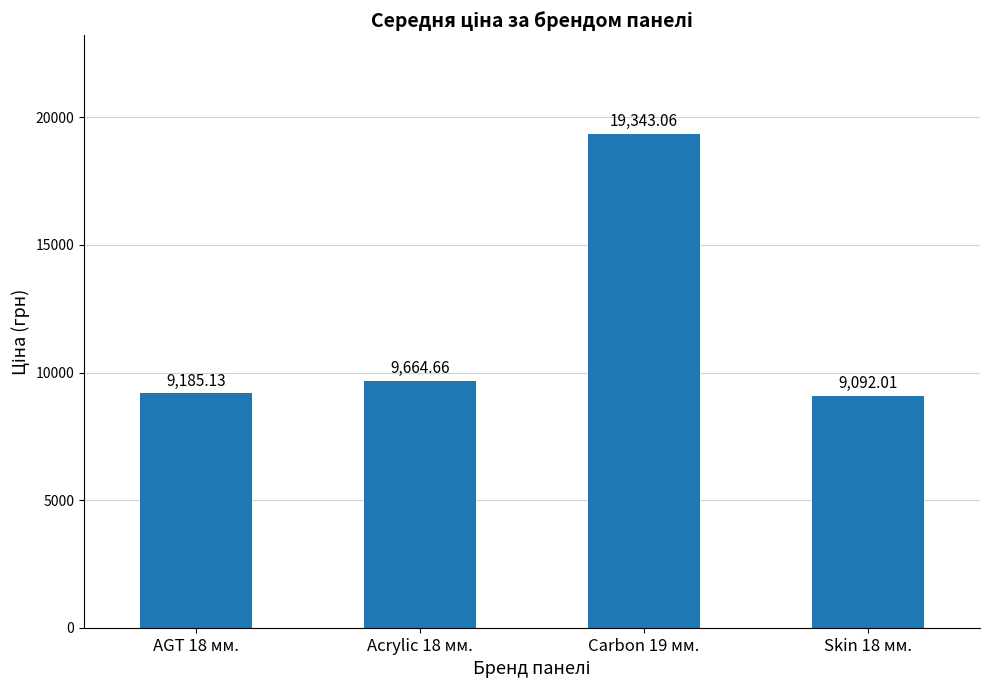

What is the approximate value at AGT 18 мм.?

9185.1